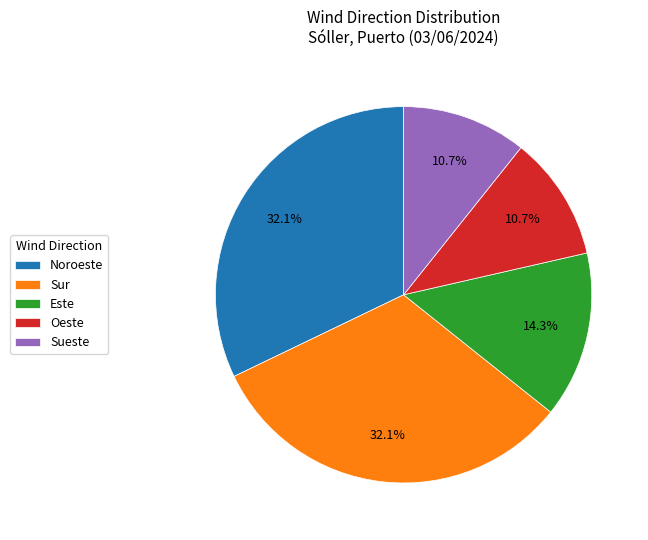

What percentage is NOT represented by Noroeste?

67.9%